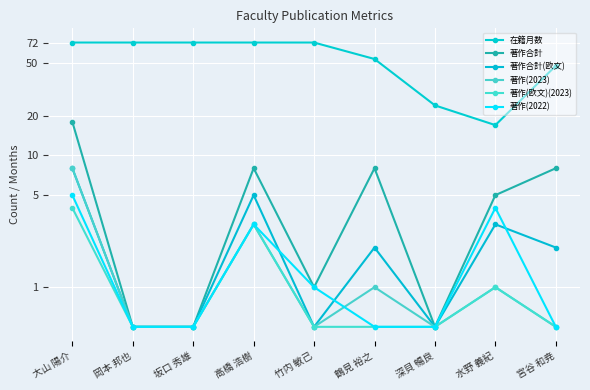

Which series changed the most between 大山 陽介 and 宮谷 和尭?

在籍月数